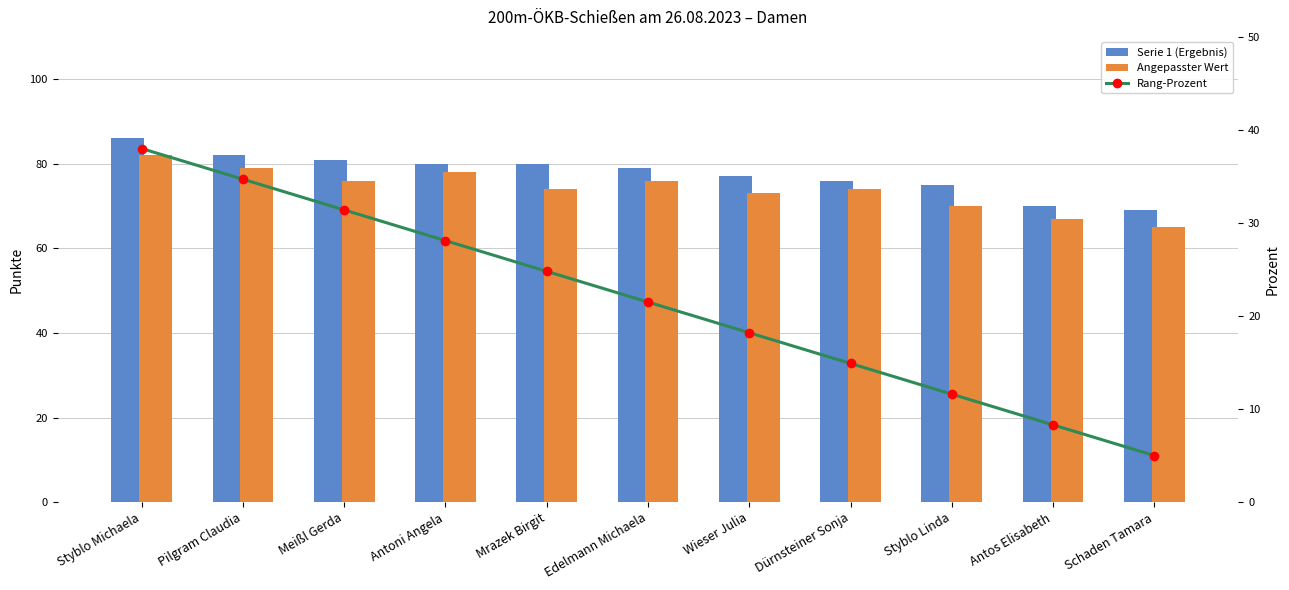

What is the sum of the Serie 1 (Ergebnis) values at Pilgram Claudia and Dürnsteiner Sonja?

158.0